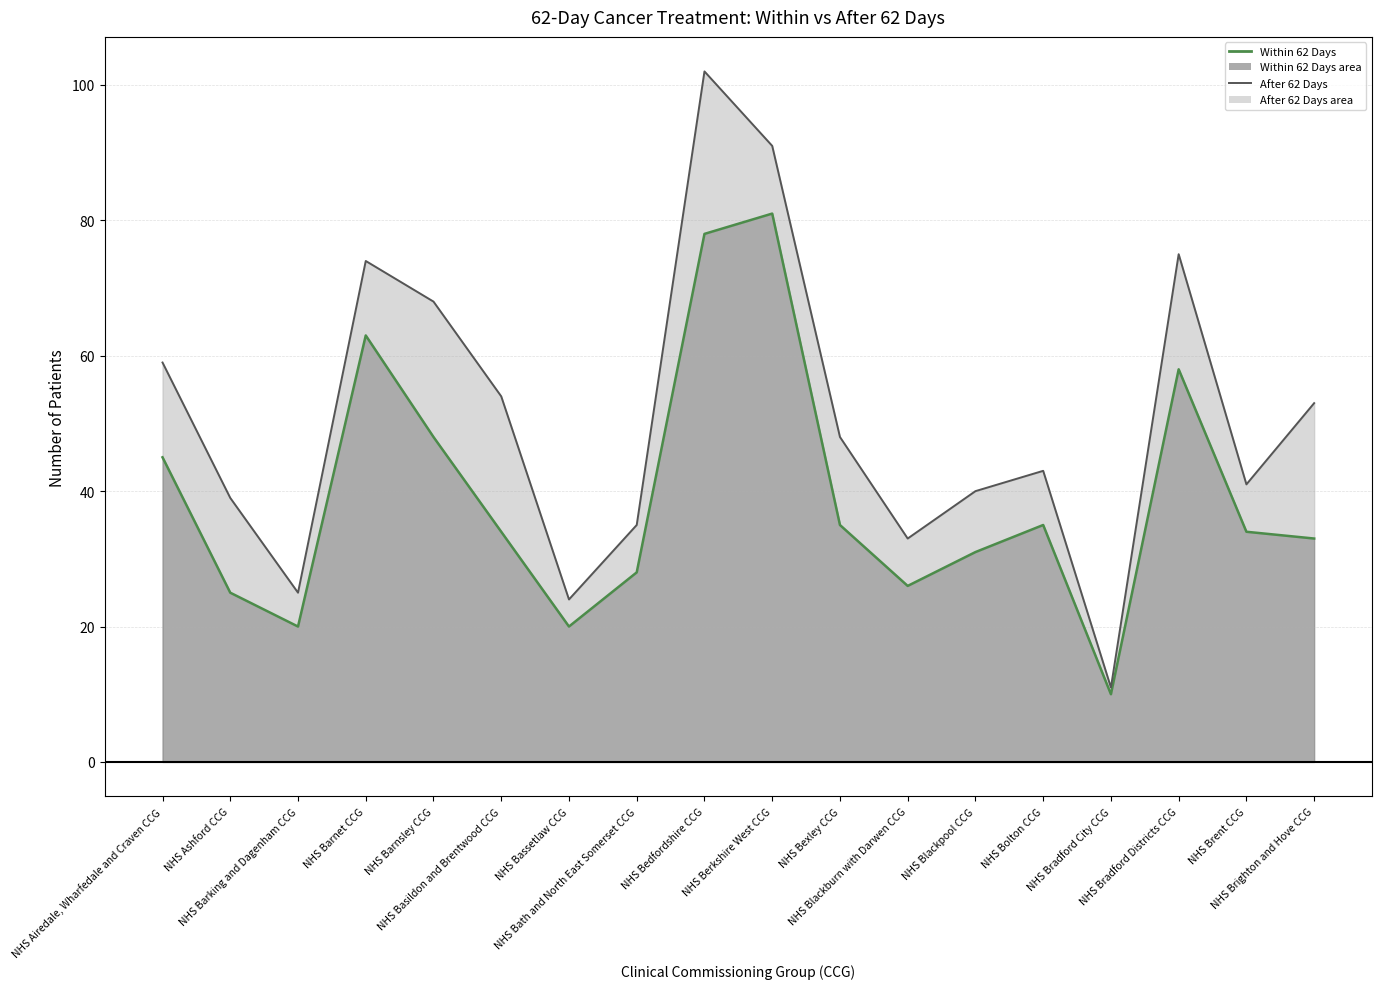

Reading right to left, list all the values displayed in this chart.

Within 62 Days (line): 33	34	58	10	35	31	26	35	81	78	28	20	34	48	63	20	25	45
After 62 Days (line): 53	41	75	11	43	40	33	48	91	102	35	24	54	68	74	25	39	59